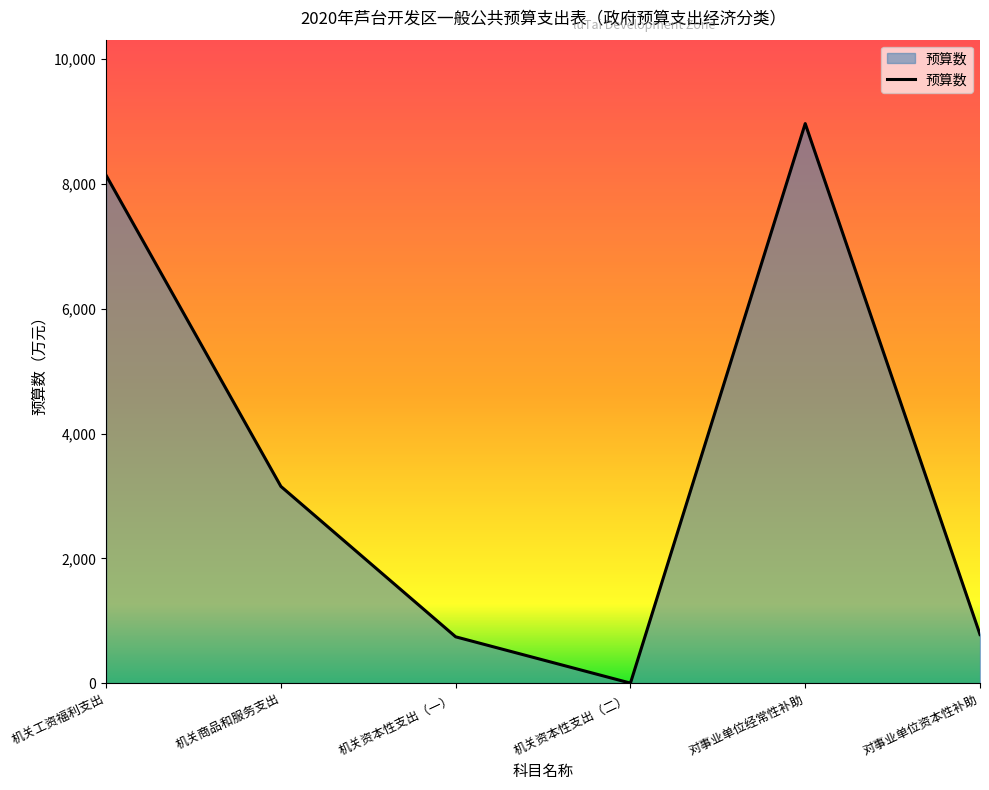

What is the sum of the values at 机关商品和服务支出 and 机关工资福利支出?

11292